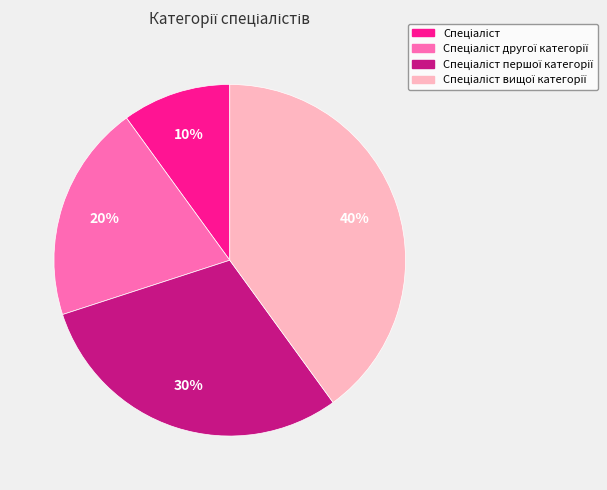

Does any single category account for the majority?

No